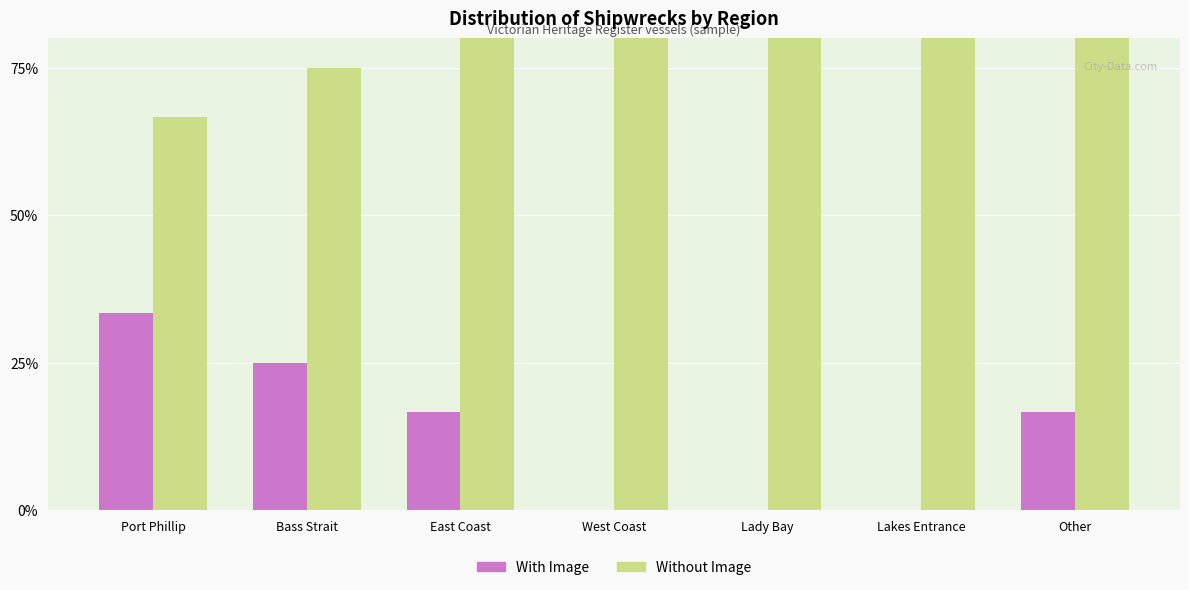

Which label corresponds to the largest value in the chart?

West Coast